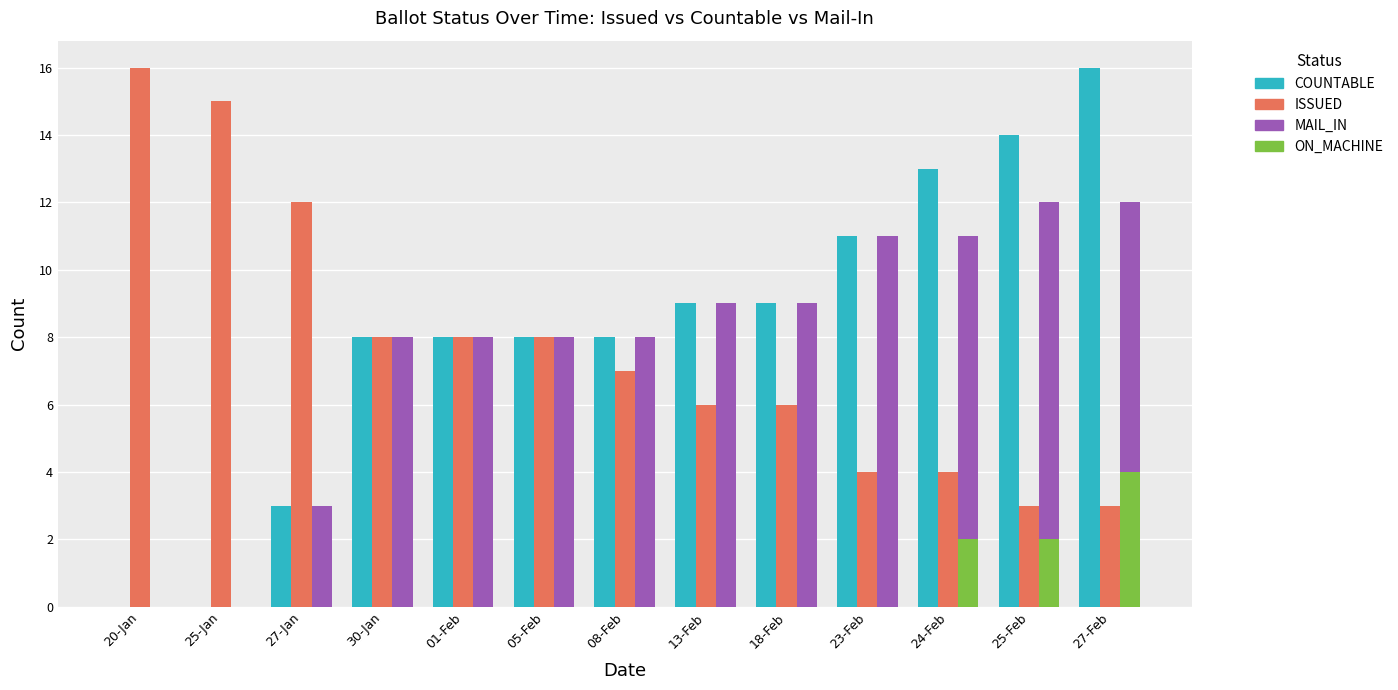

What is the average value of the ON_MACHINE series?

1